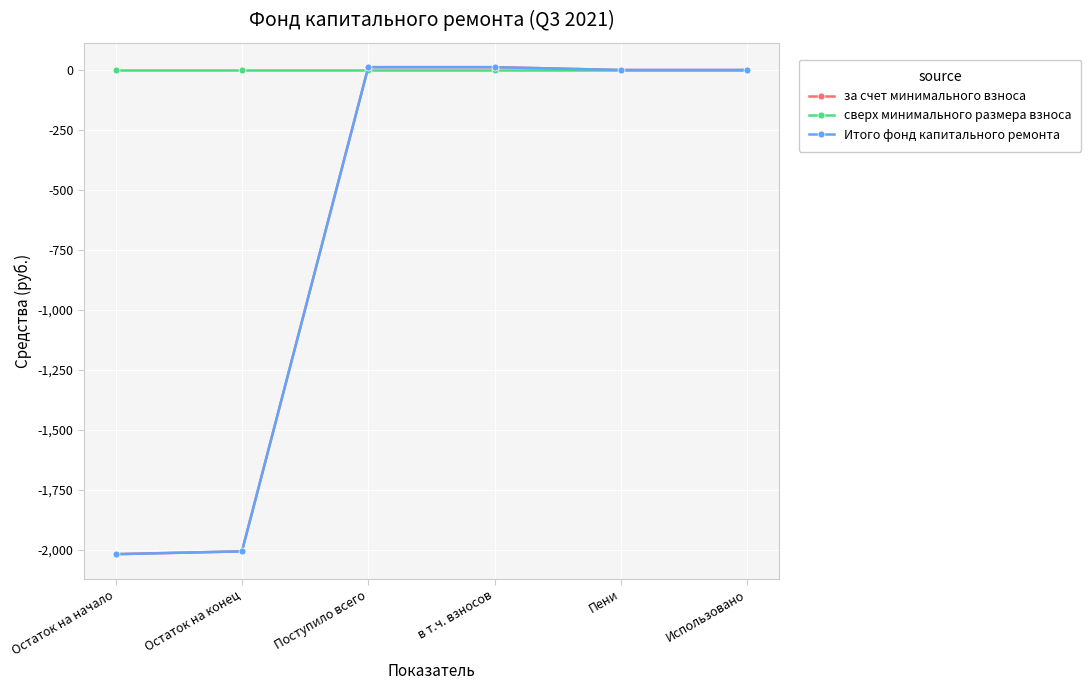

What is the minimum value for Итого фонд капитального ремонта?

-2017.9